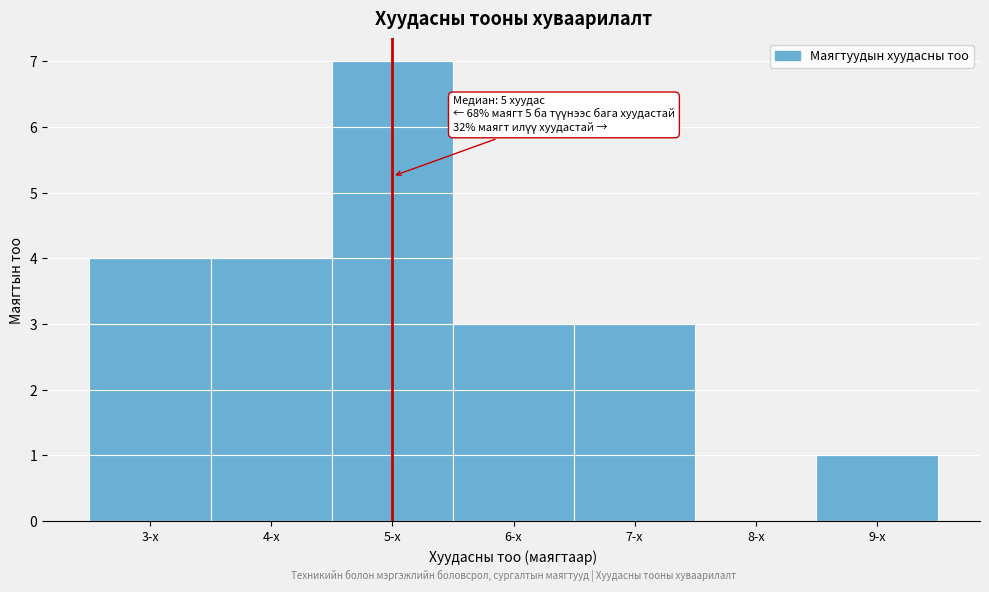

Which range on the x-axis has the tallest bar?

4.5 to 5.5